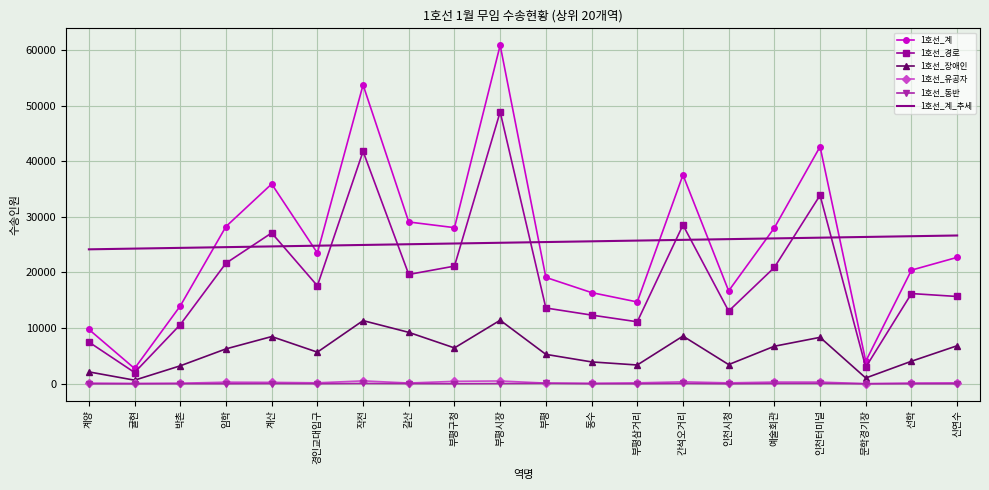

The value of 1호선_경로 at 간석오거리 is 28530.0. True or false?

True